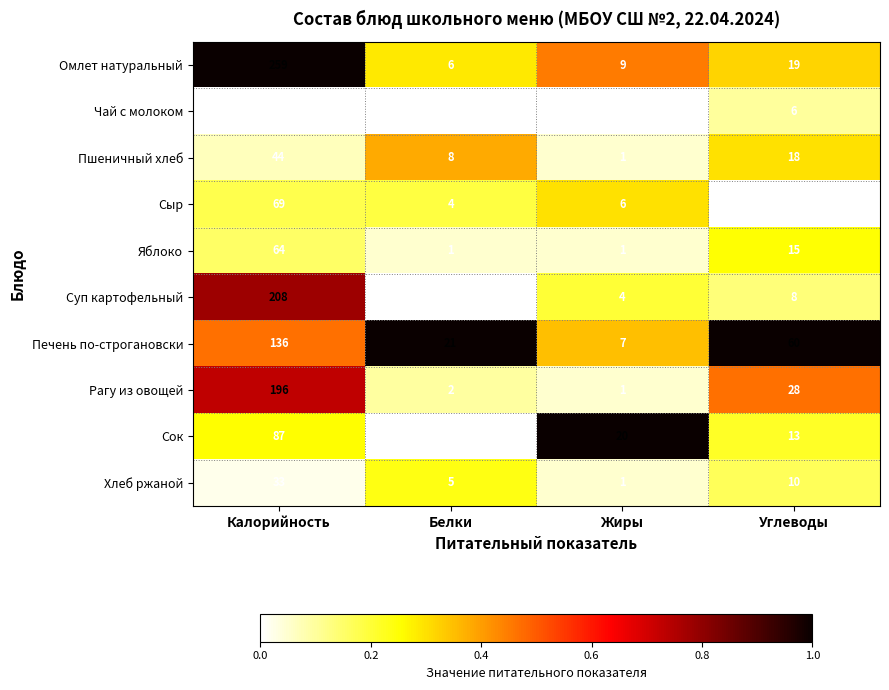

Is it true that Рагу из овощей equals 265 at Калорийность?

False